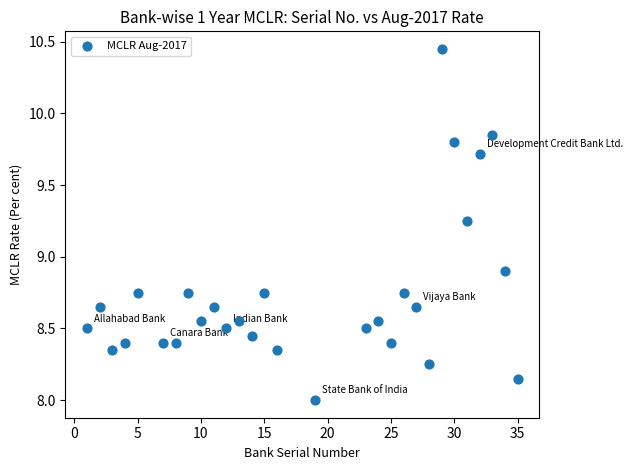

What is the range of X values (max minus min)?

34.0